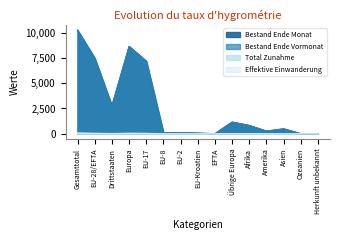

Which category has the highest value in the Bestand Ende Vormonat series?

Gesamttotal